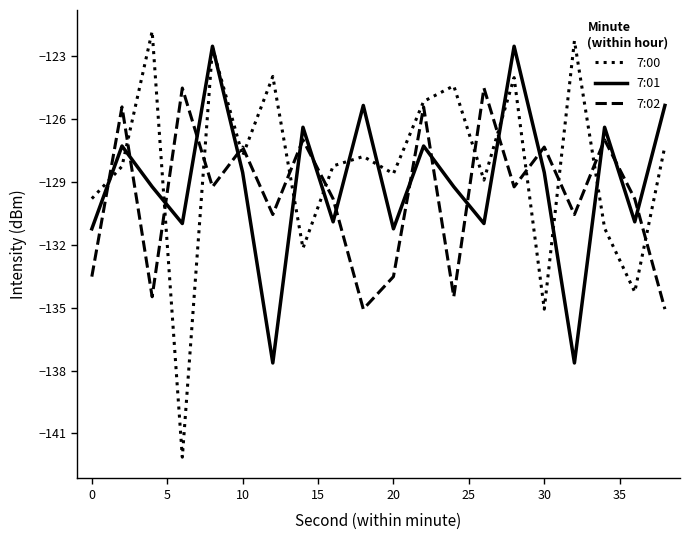

Which series has the widest spread of values?

7:00